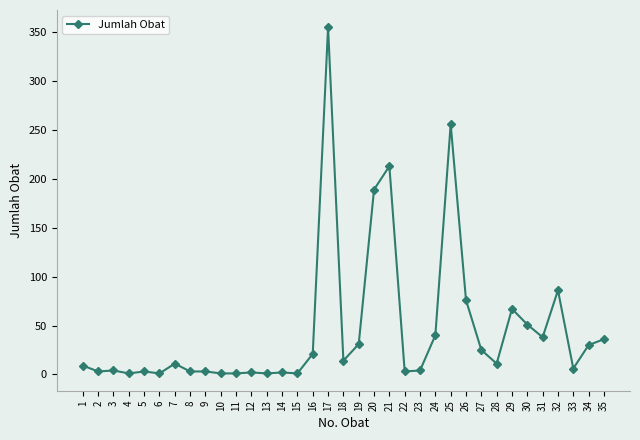

What is the greatest value displayed?

355